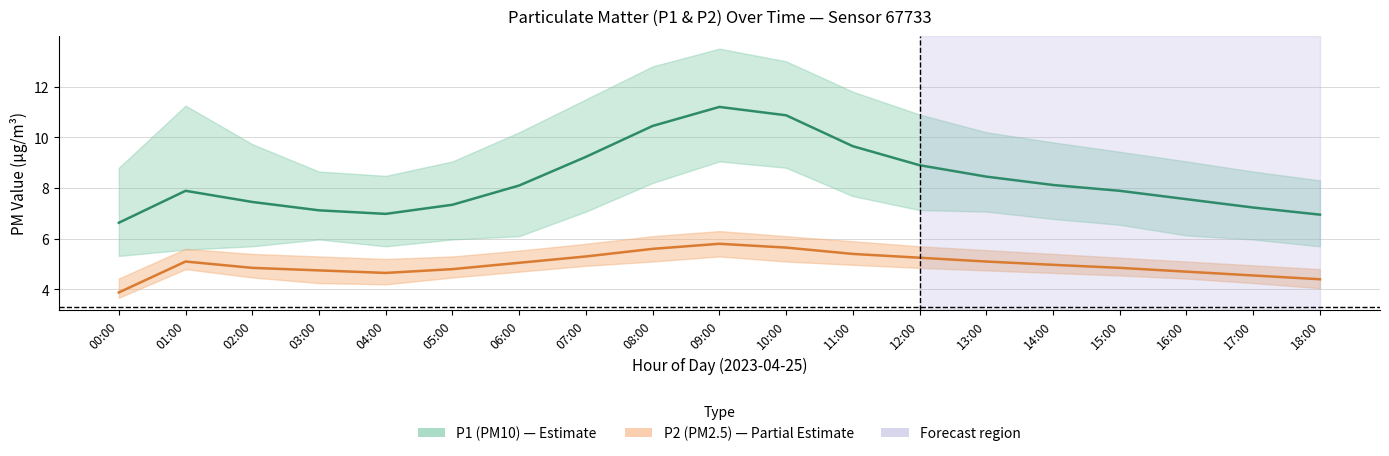

True or false: P2 (PM2.5) and P1 (PM10) intersect in this chart.

False